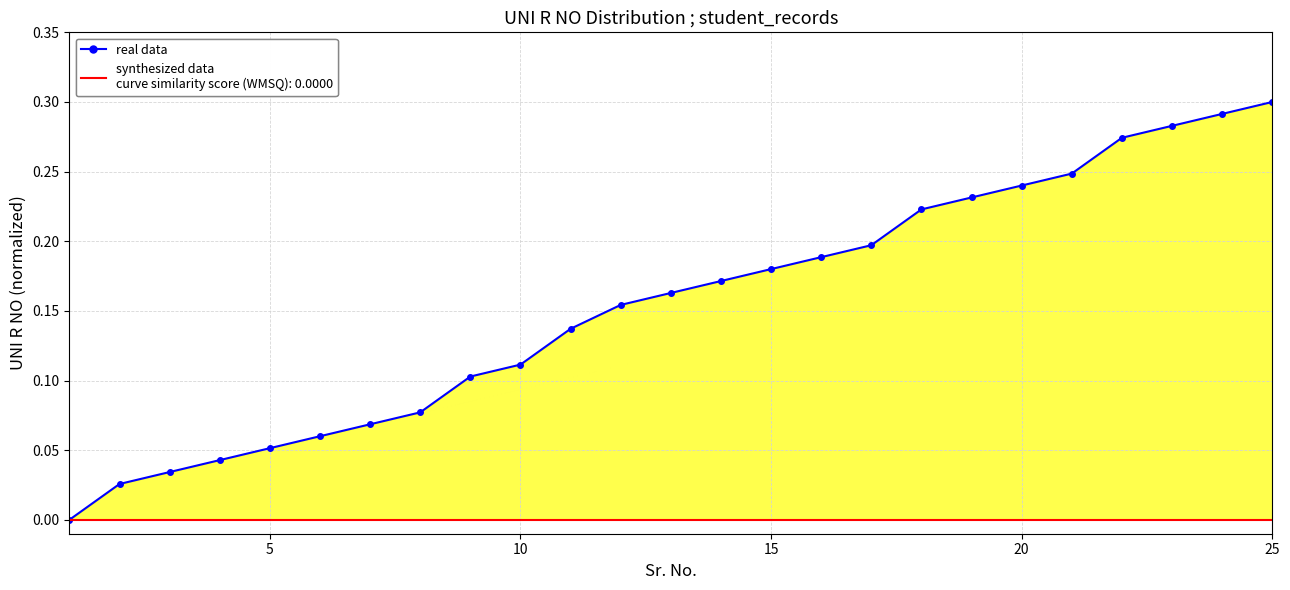

True or false: real data has a value of 0.1 at 23.

False